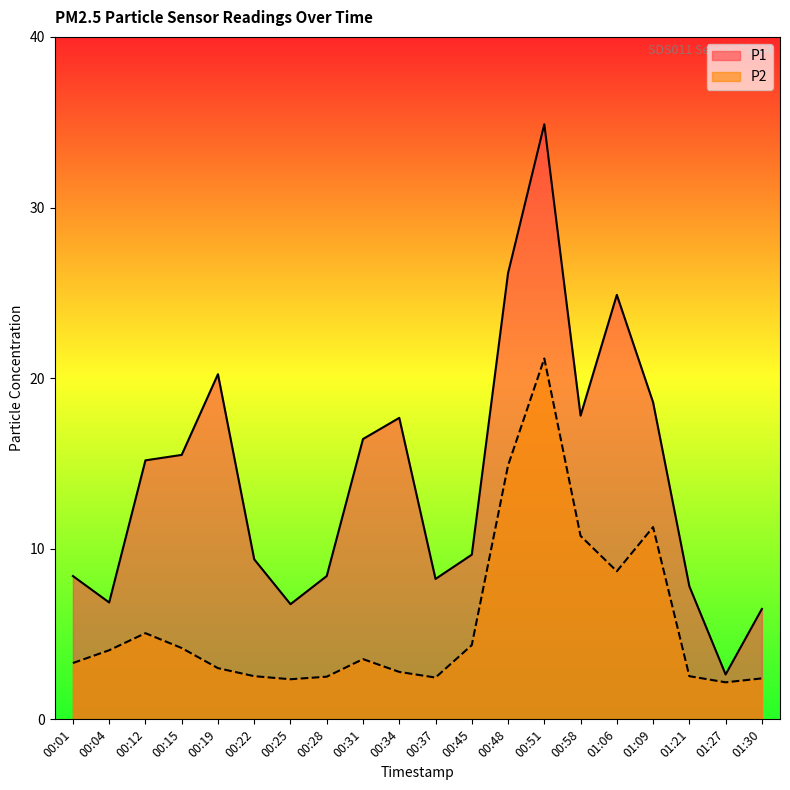

Rank the categories by P1 value from highest to lowest.

00:51, 00:48, 01:06, 00:19, 01:09, 00:58, 00:34, 00:31, 00:15, 00:12, 00:45, 00:22, 00:01, 00:28, 00:37, 01:21, 00:04, 00:25, 01:30, 01:27